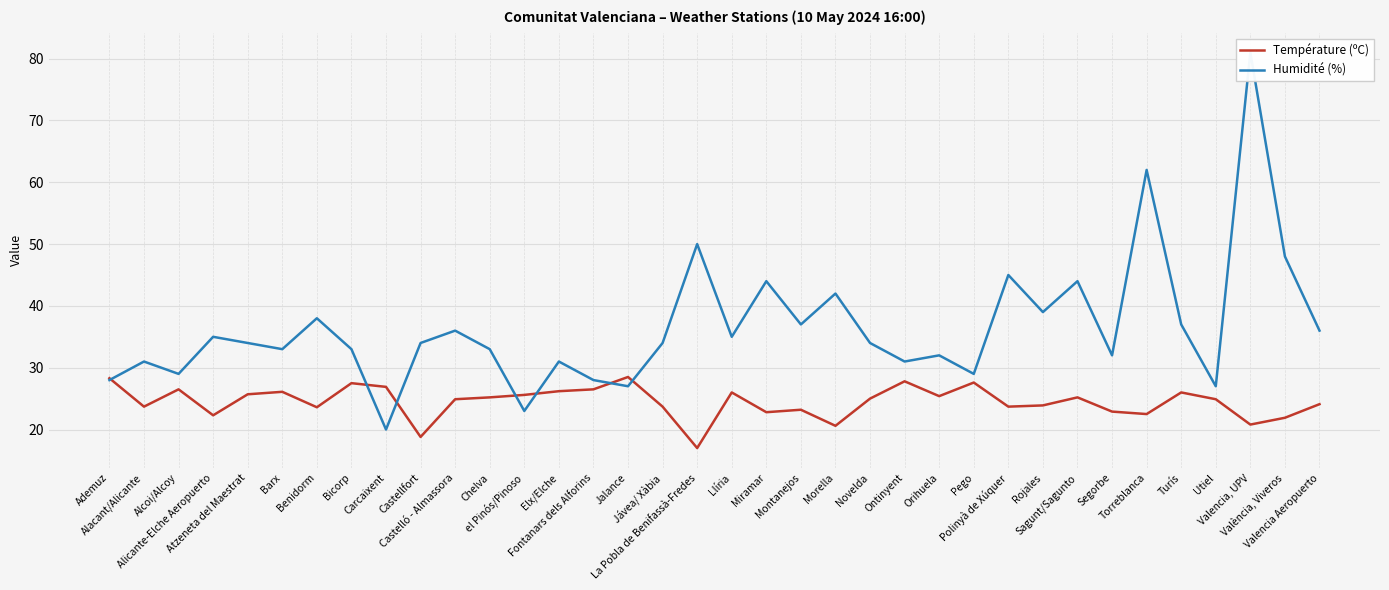

What is the total value across all series at Valencia, UPV?

101.8